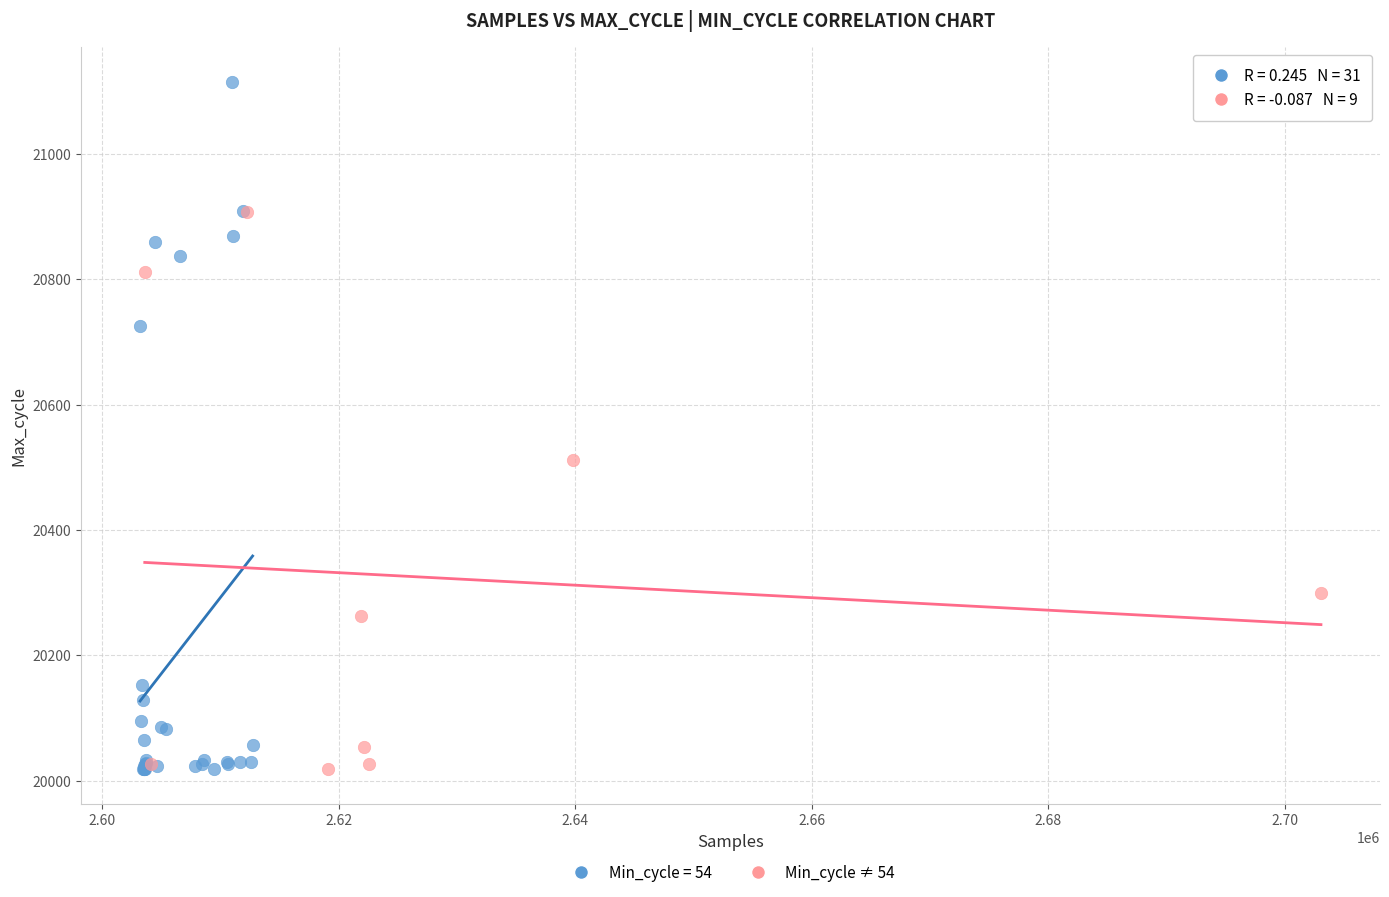

Which series contains the highest Y value?

Min_cycle = 54